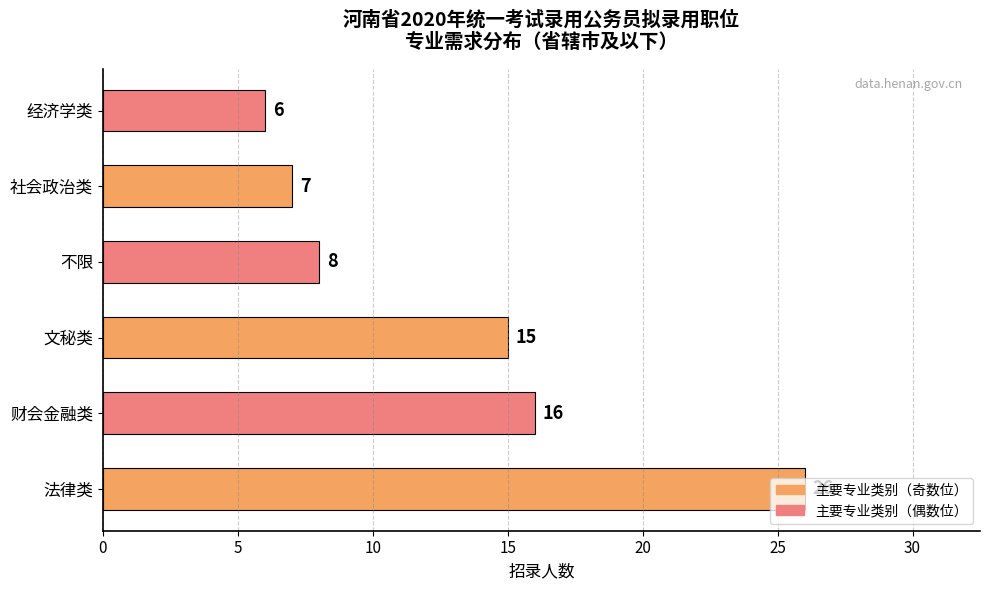

The chart shows a value of 7 at 社会政治类. True or false?

True